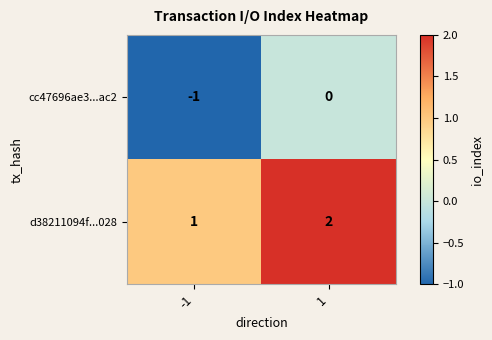

What is the sum of all d38211094f...028 values?

3